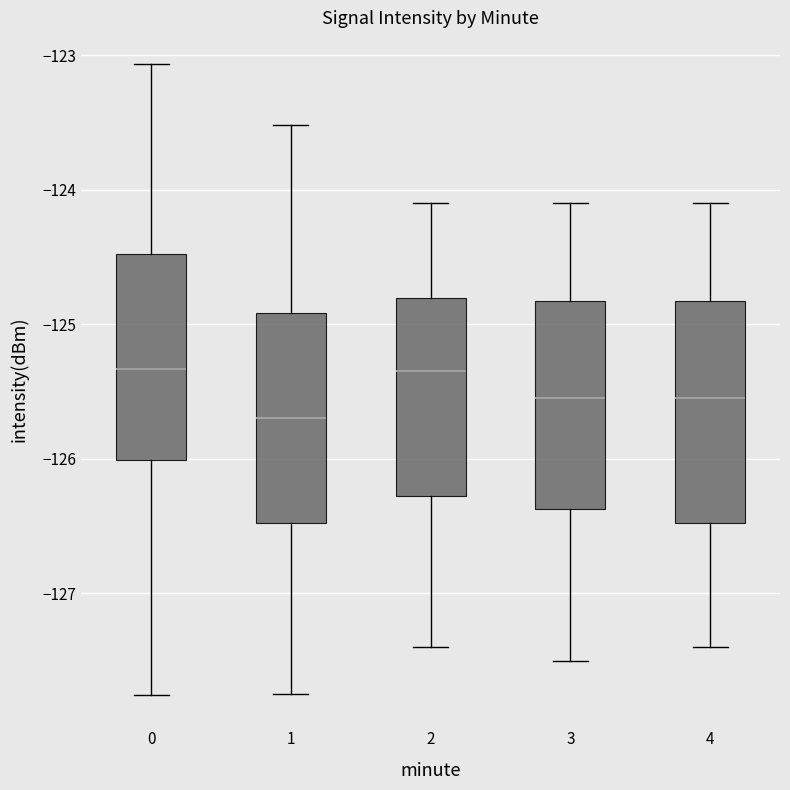

Reading left to right, read every box against the y-axis: the position of its median line, the range the box covers, and the ends of its whiskers. The values are not printed on the chart, so give them approximately, as read against the axis.

0: median -125.3, box -126.0 to -124.5, whiskers -127.8 to -123.1
1: median -125.7, box -126.5 to -124.9, whiskers -127.8 to -123.5
2: median -125.3, box -126.3 to -124.8, whiskers -127.4 to -124.1
3: median -125.5, box -126.4 to -124.8, whiskers -127.5 to -124.1
4: median -125.5, box -126.5 to -124.8, whiskers -127.4 to -124.1